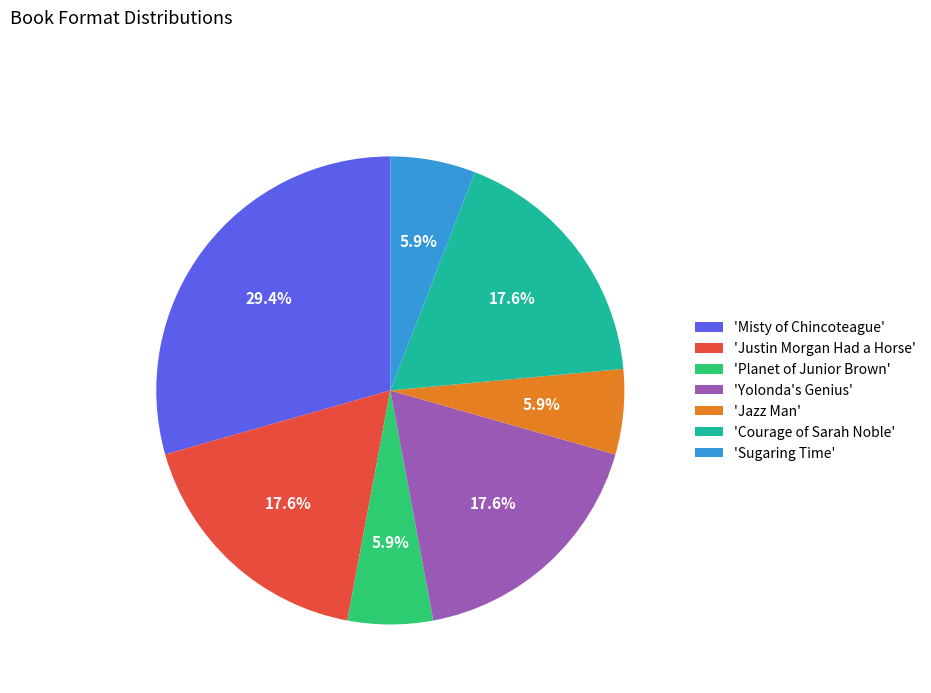

How many slices are in this pie chart?

7